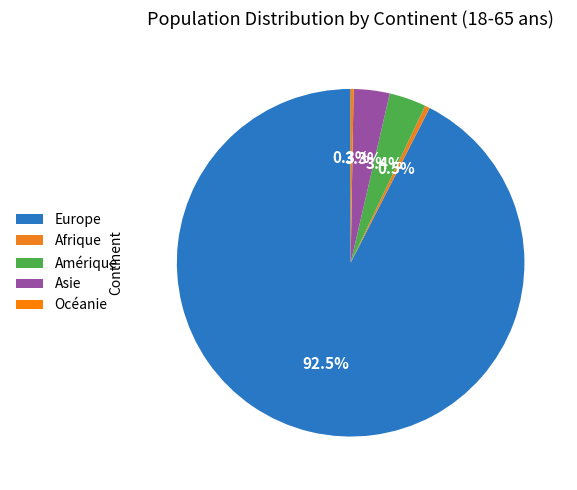

Approximately how many times larger is the value at Europe compared to Océanie?

340.7